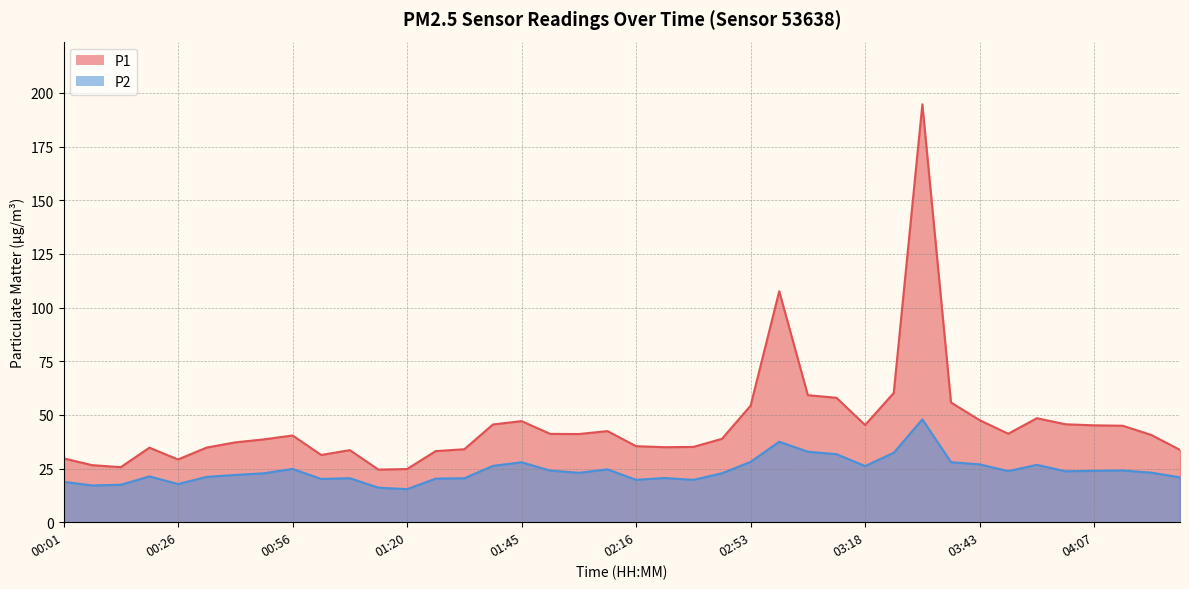

At which label does P2 reach its peak?

03:30